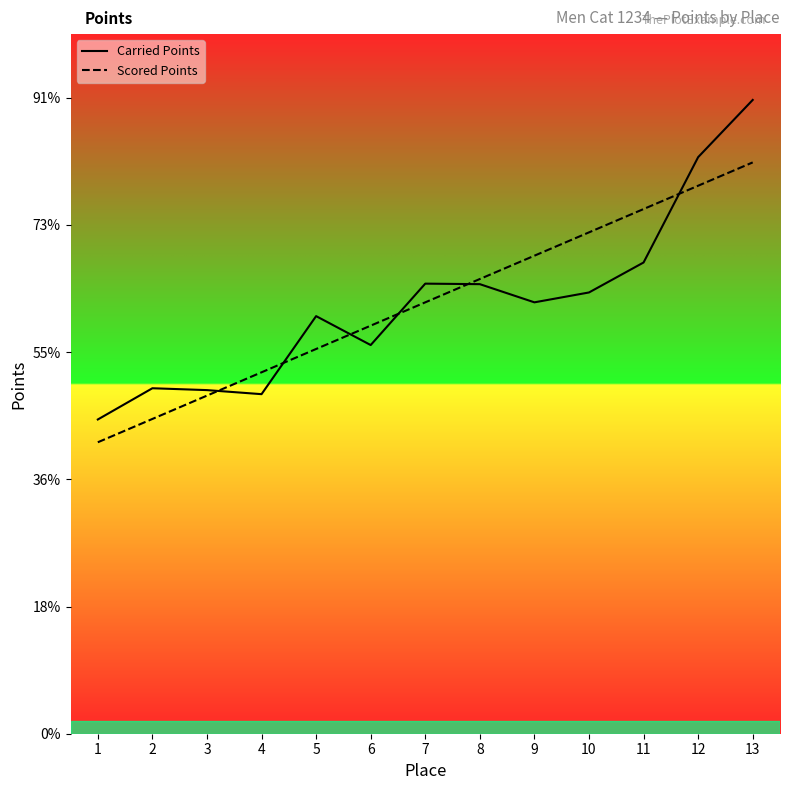

How many lines are shown in the chart?

2